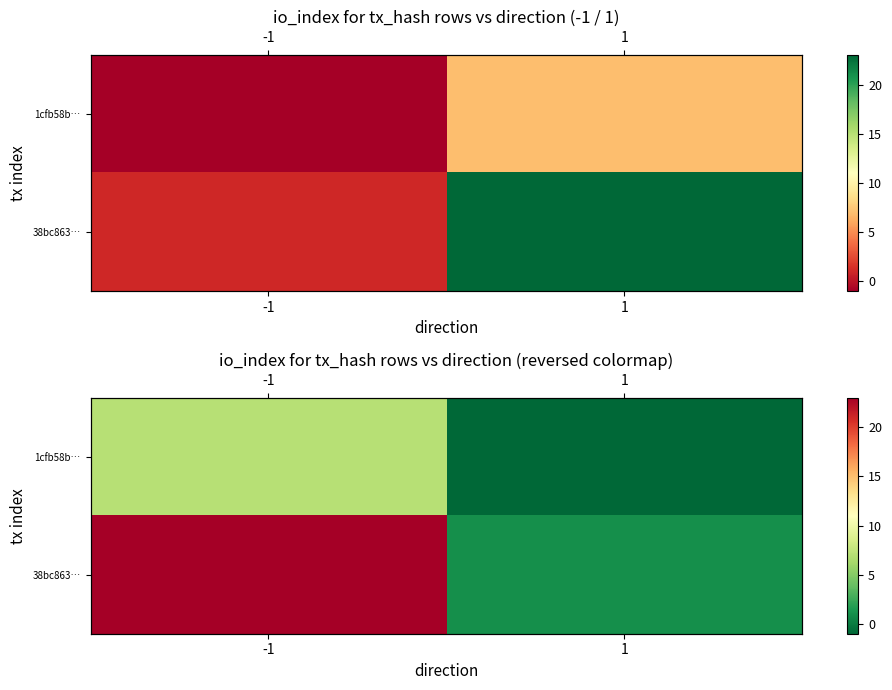

What is the sum of all 38bc863… values?

24